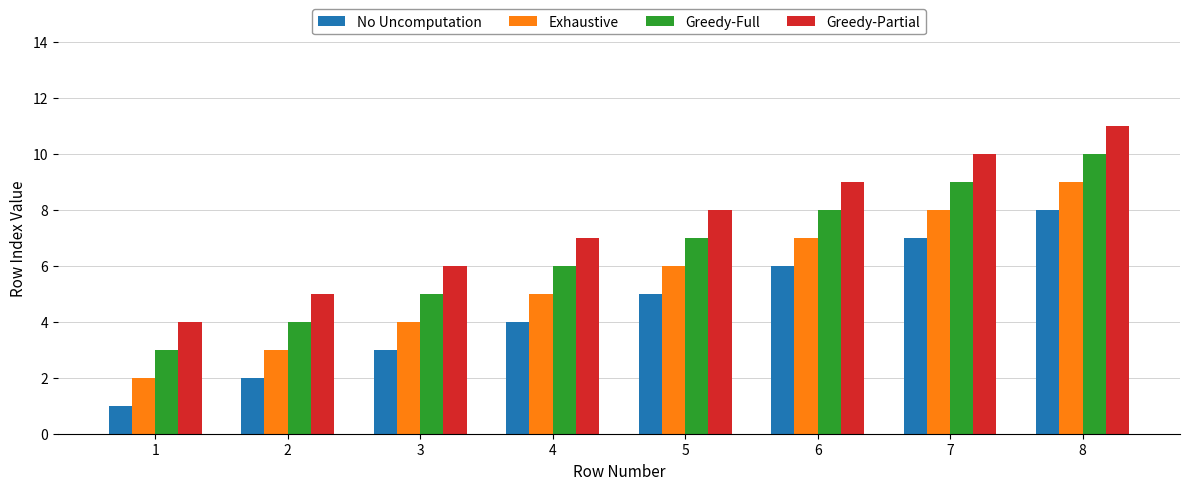

What is the minimum value for Greedy-Full?

3